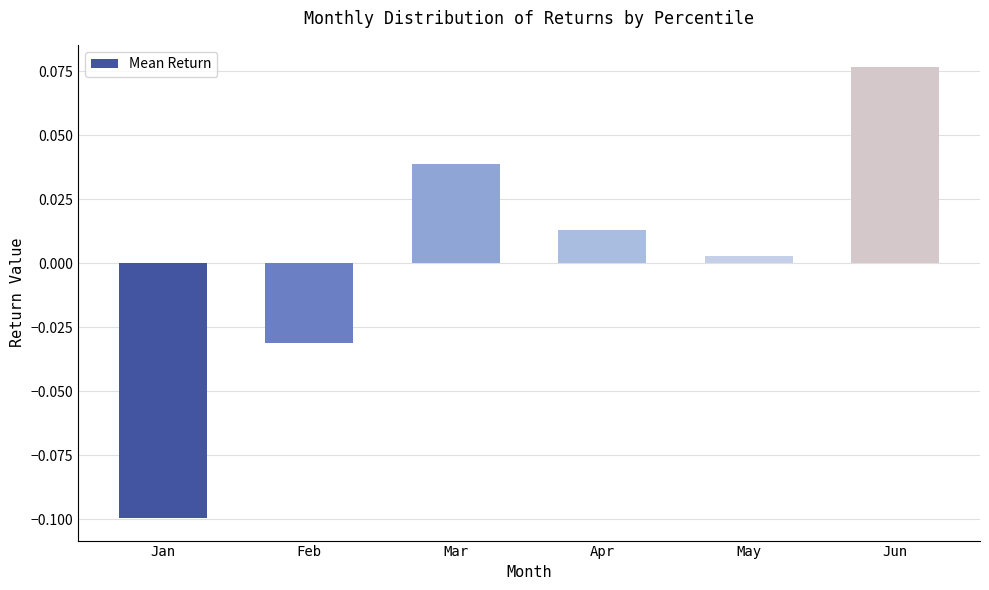

Which has a higher value, Jan or Jun?

Jun